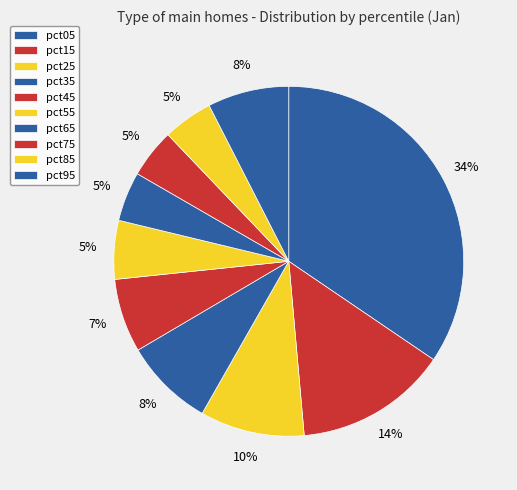

How many segments does this pie chart have?

10